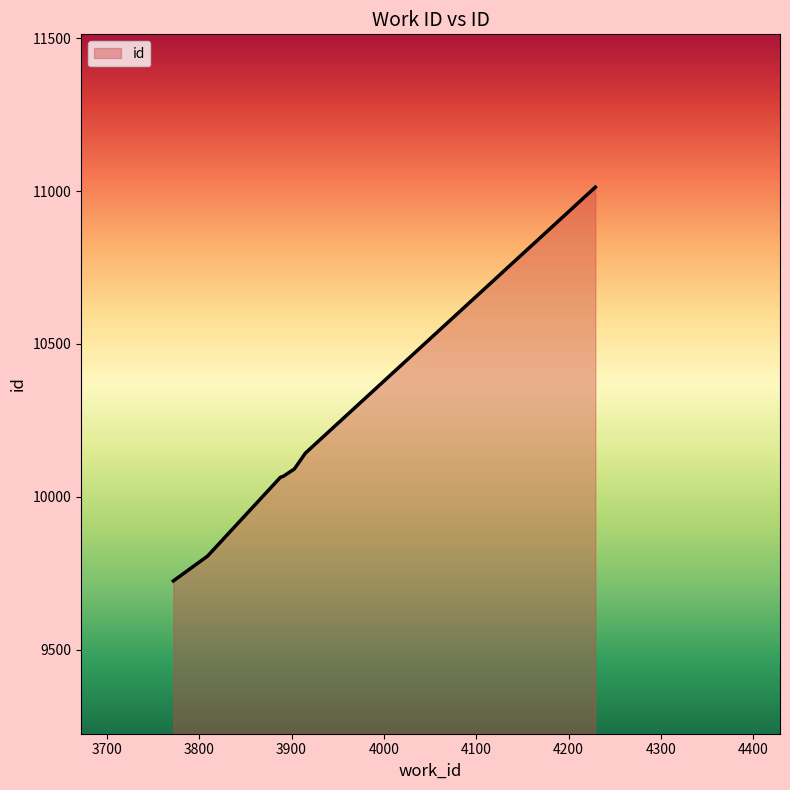

What is the maximum value shown in the chart?

11013